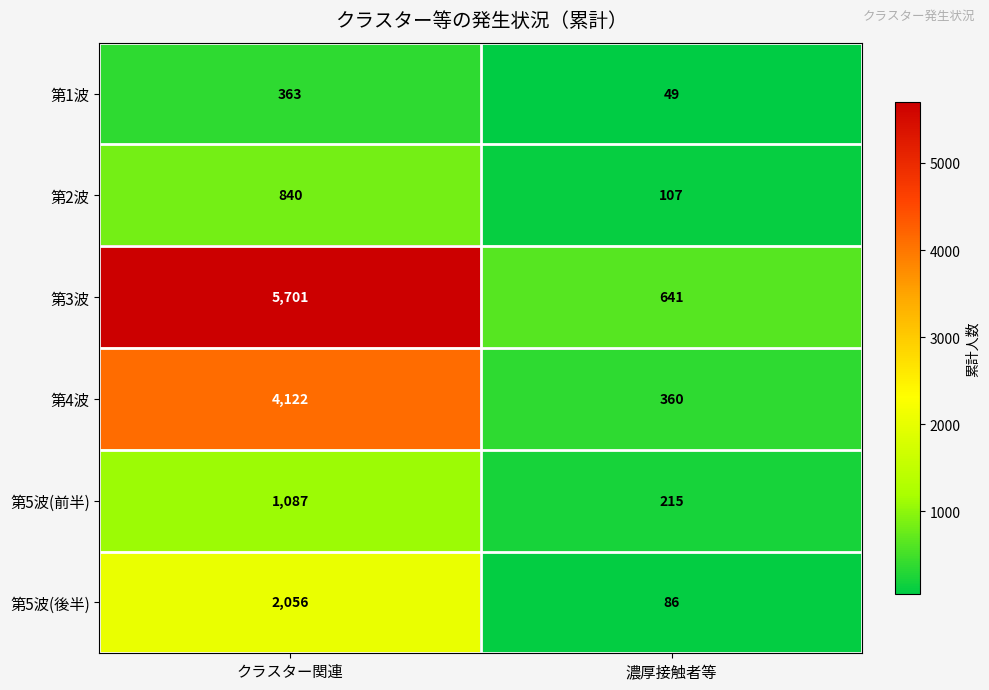

What value does the 第4波 series have at 濃厚接触者等, to the nearest 10?

360